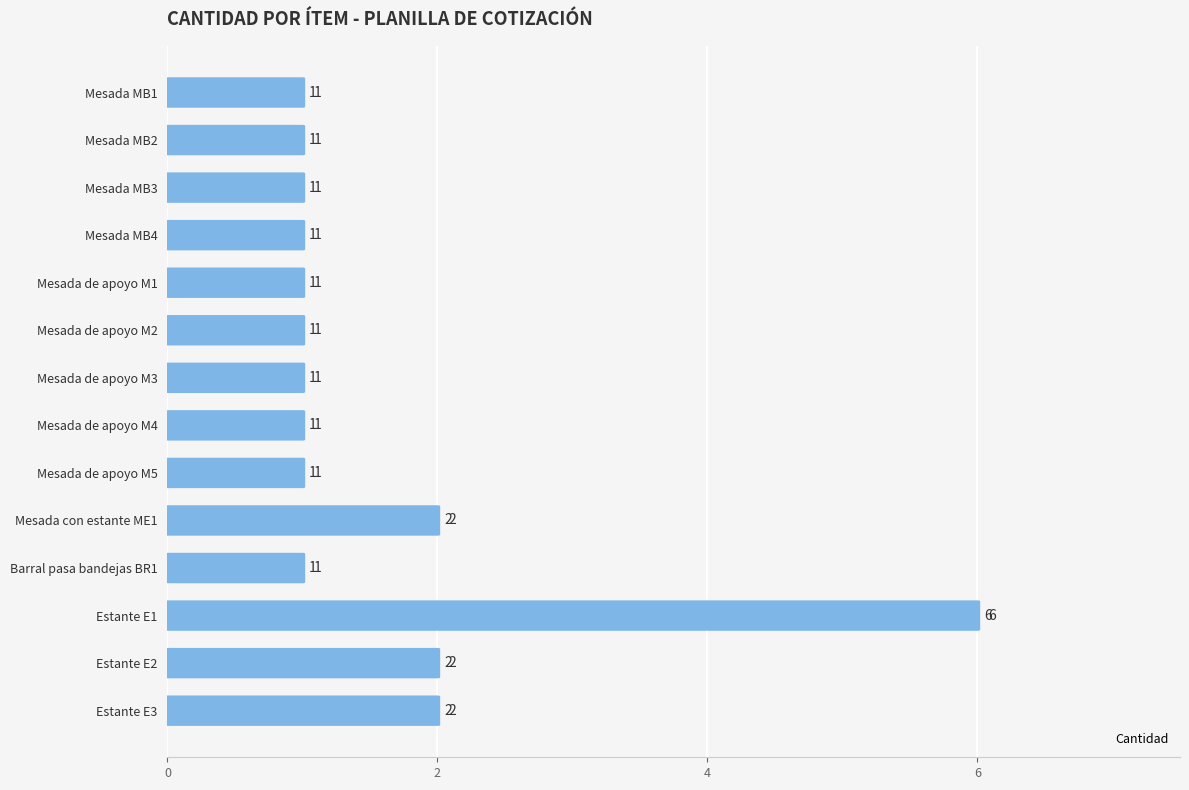

Where is the data nearest to the value 3?

Mesada con estante ME1